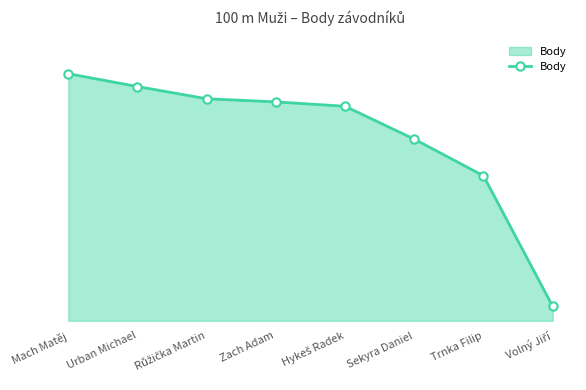

What is the change in value from Trnka Filip to Volný Jiří?

-417